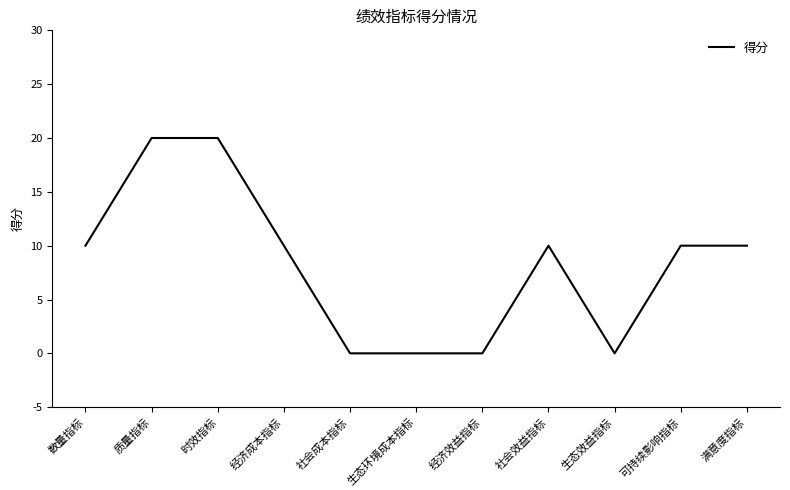

Reading left to right, what are all the values shown in this chart?

数量指标=10	质量指标=20	时效指标=20	经济成本指标=10	社会成本指标=0	生态环境成本指标=0	经济效益指标=0	社会效益指标=10	生态效益指标=0	可持续影响指标=10	满意度指标=10